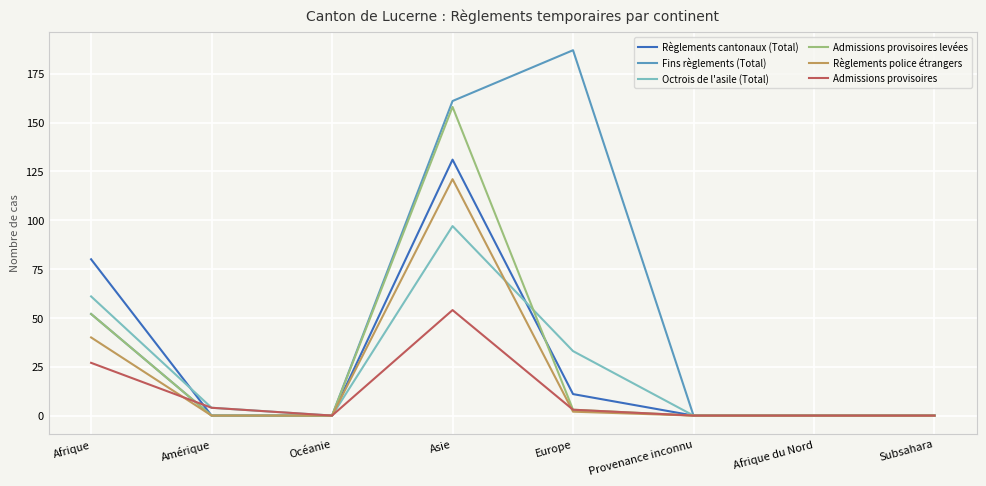

Reading left to right, transcribe all the data shown in this chart.

Règlements cantonaux (Total): Afrique=80	Amérique=0	Océanie=0	Asie=131	Europe=11	Provenance inconnu=0	Afrique du Nord=0	Subsahara=0
Fins règlements (Total): Afrique=52	Amérique=0	Océanie=0	Asie=161	Europe=187	Provenance inconnu=0	Afrique du Nord=0	Subsahara=0
Octrois de l'asile (Total): Afrique=61	Amérique=4	Océanie=0	Asie=97	Europe=33	Provenance inconnu=0	Afrique du Nord=0	Subsahara=0
Admissions provisoires levées: Afrique=52	Amérique=0	Océanie=0	Asie=158	Europe=3	Provenance inconnu=0	Afrique du Nord=0	Subsahara=0
Règlements police étrangers: Afrique=40	Amérique=0	Océanie=0	Asie=121	Europe=2	Provenance inconnu=0	Afrique du Nord=0	Subsahara=0
Admissions provisoires: Afrique=27	Amérique=4	Océanie=0	Asie=54	Europe=3	Provenance inconnu=0	Afrique du Nord=0	Subsahara=0